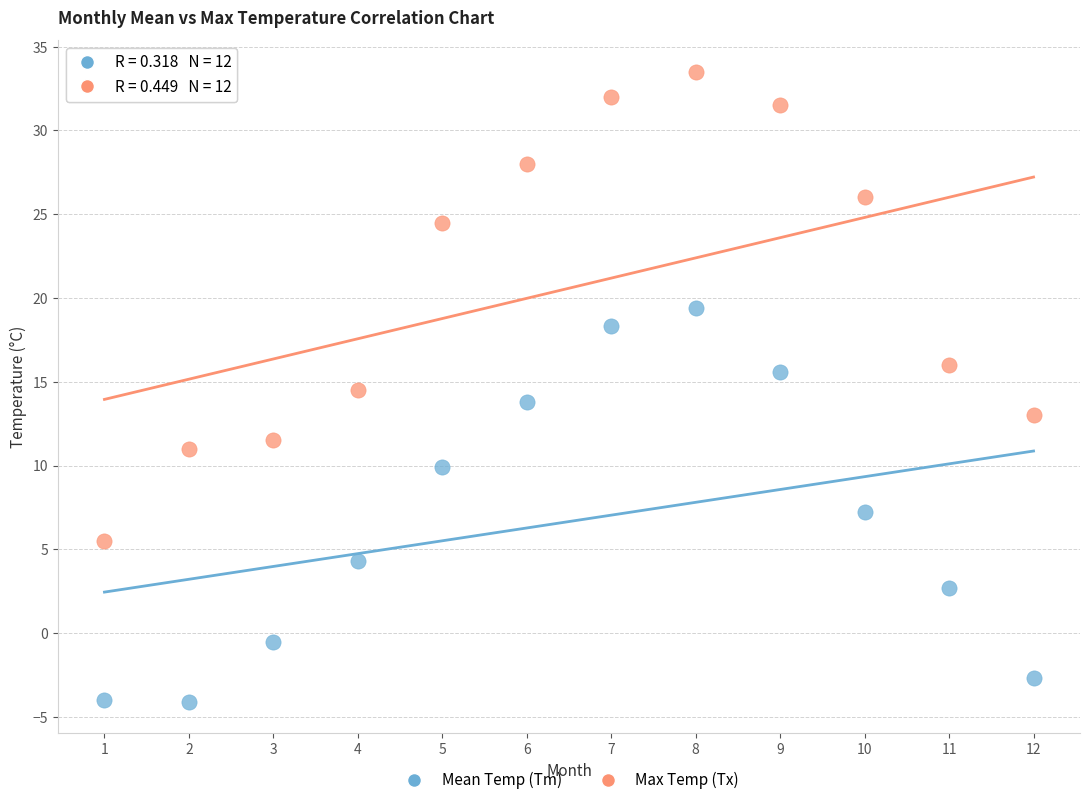

Across all data points, what is the range of Y values (max minus min)?

37.6